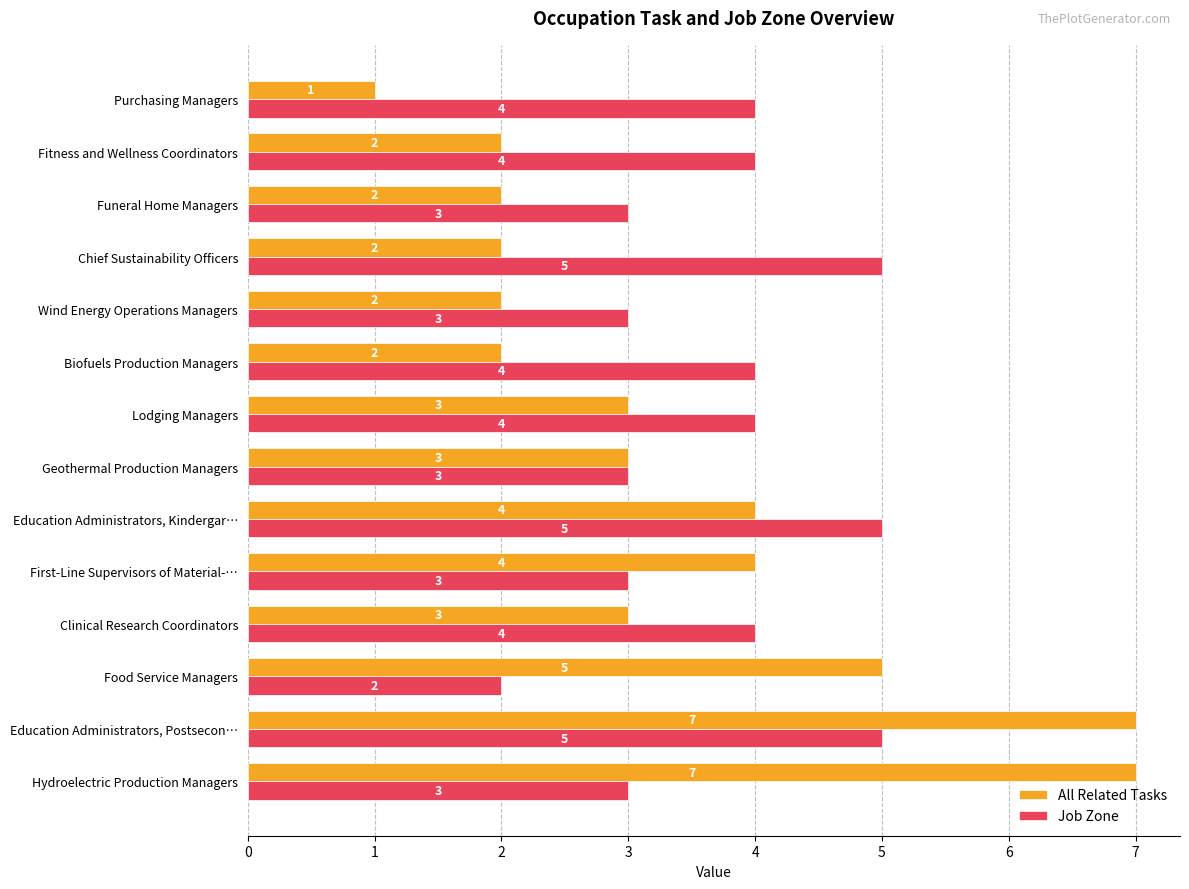

Which series changed the most between Education Administrators, Postsecon… and Wind Energy Operations Managers?

All Related Tasks